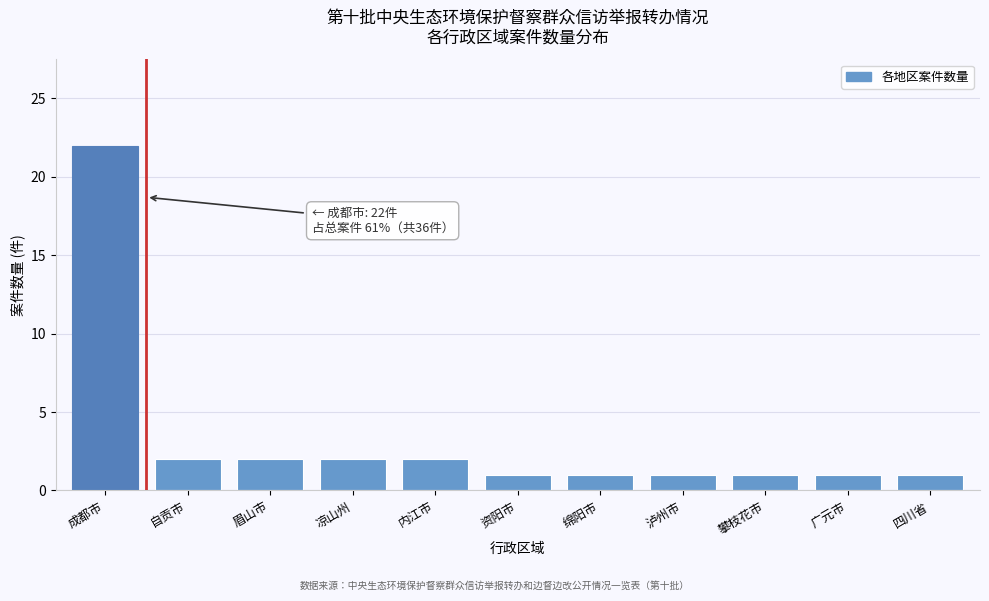

Reading left to right, what are all the values shown in this chart?

22	2	2	2	2	1	1	1	1	1	1